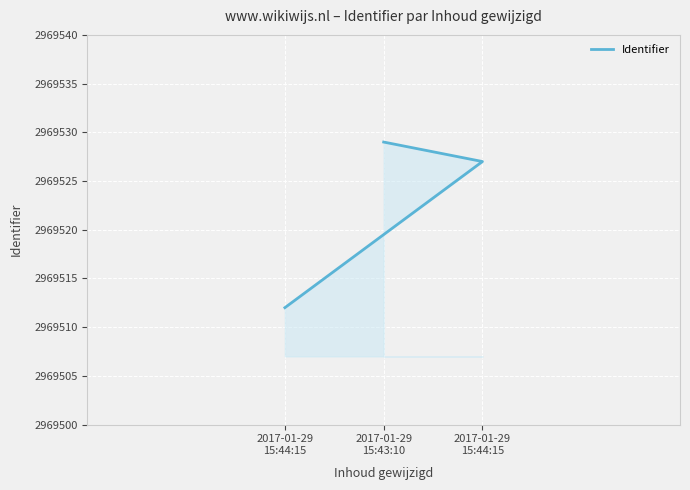

Which has a higher value, 2017-01-29
15:43:10 or 2017-01-29
15:44:15?

2017-01-29
15:43:10